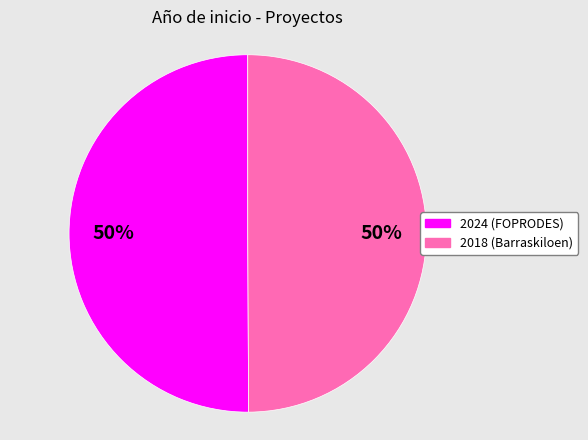

To the nearest percent, what is the average slice percentage?

50%